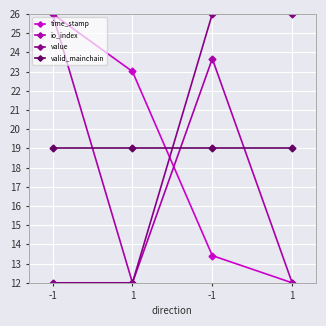

How many times do time_stamp and io_index cross each other?

1